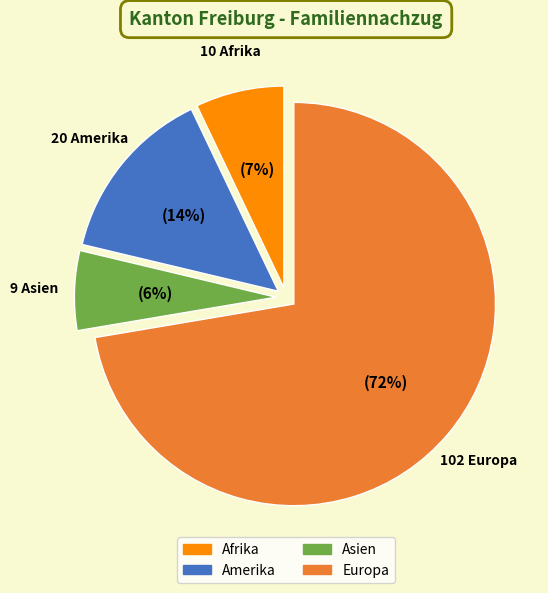

To the nearest percent, what percentage of the pie is Amerika?

14%